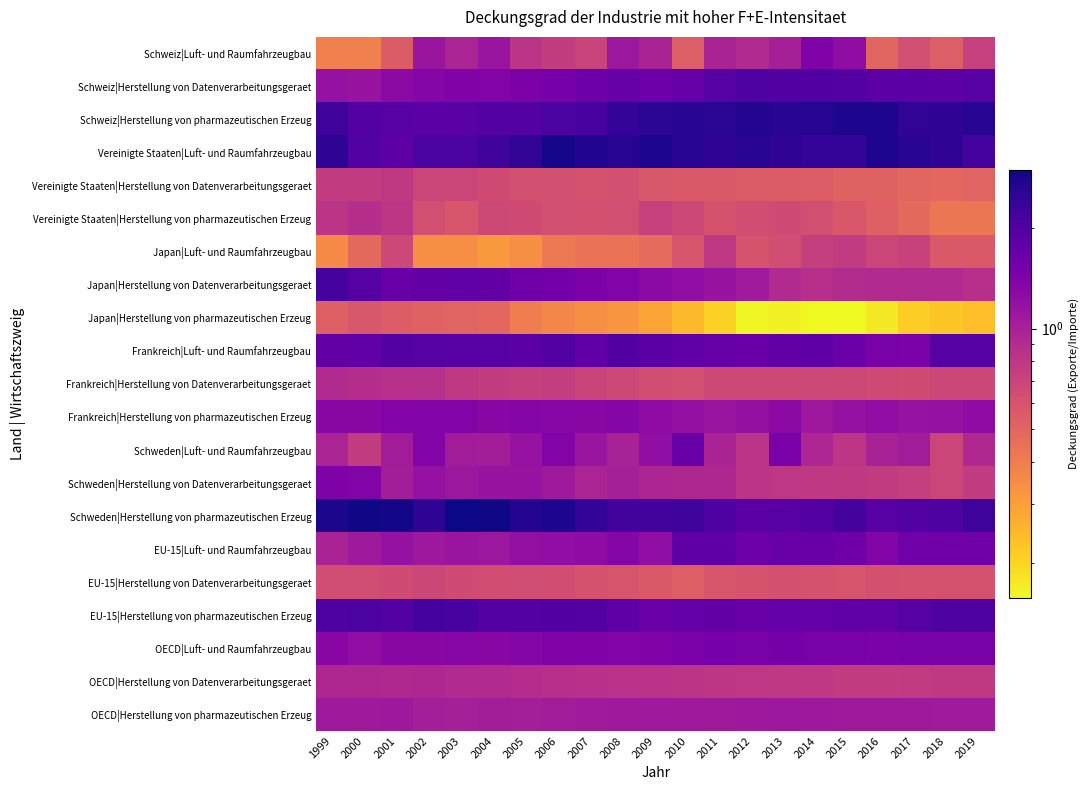

What is the difference between the highest and lowest values at 2012?

2.5